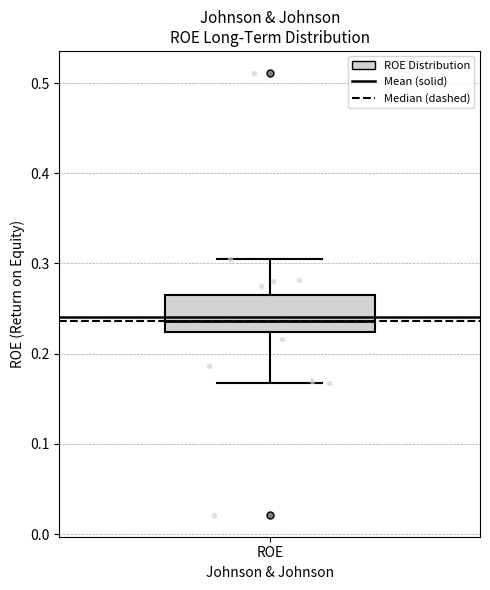

Read this box plot against the y-axis: the position of the median line, the range covered by the box, and the ends of both whiskers. The values are not printed on the chart, so give them approximately, as read against the axis.

median 0.24, box 0.22 to 0.27, whiskers 0.17 to 0.30